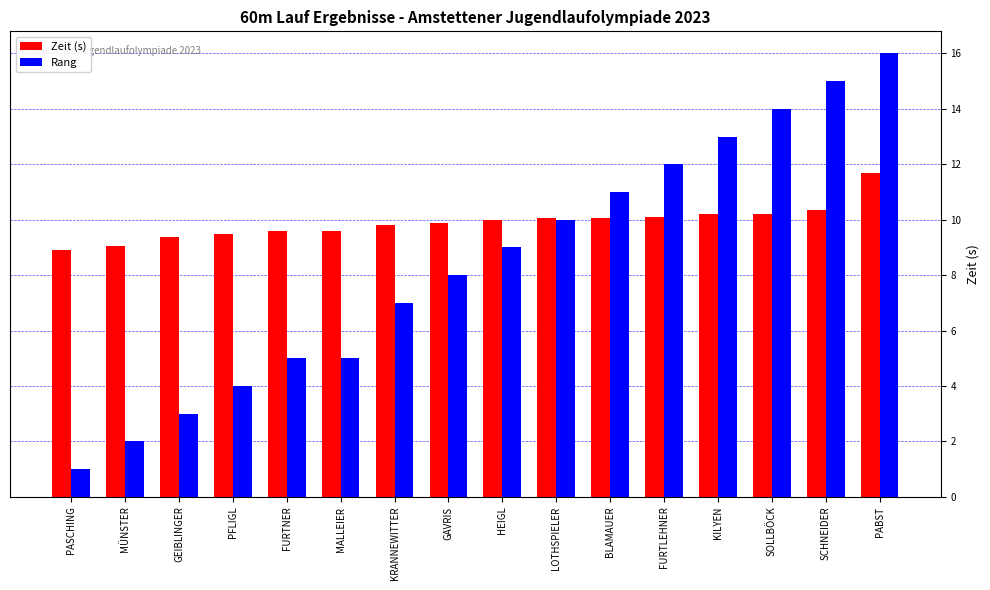

What is the label of the 14th bar from the right?

GEIBLINGER